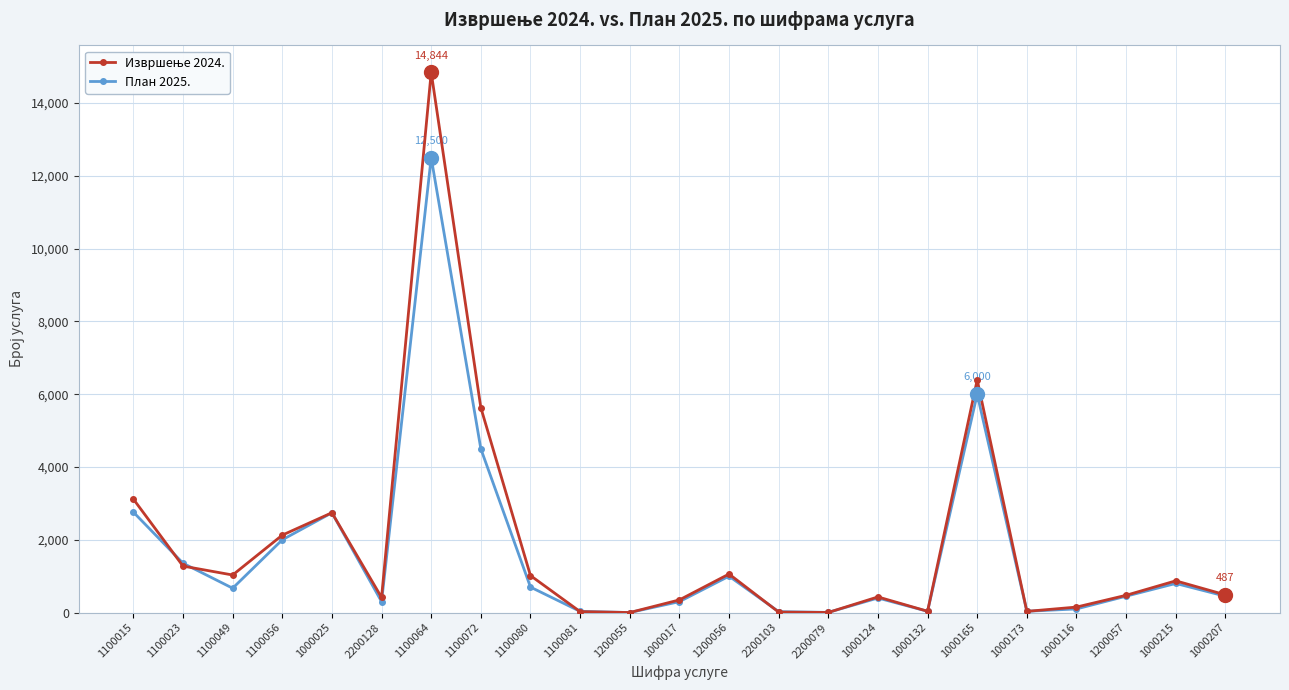

What is the maximum value shown in the chart?

14844